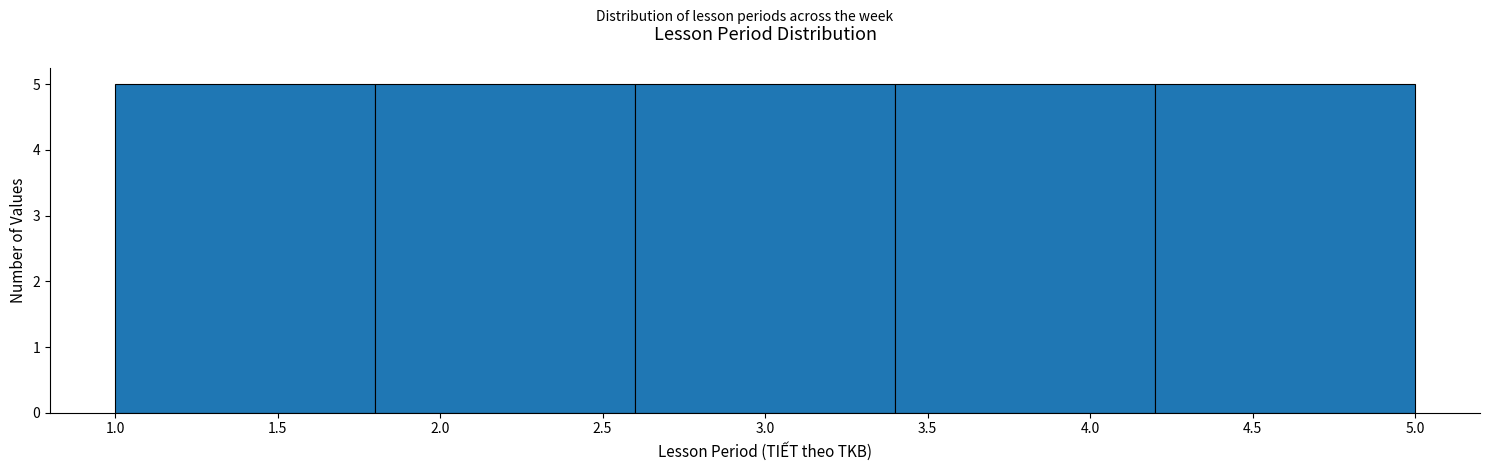

Reading left to right, list every bar in this chart as the range it spans on the x-axis followed by its height. The values are not printed on the chart, so give them approximately, as read against the axis.

1.0 to 1.8: 5
1.8 to 2.6: 5
2.6 to 3.4: 5
3.4 to 4.2: 5
4.2 to 5.0: 5